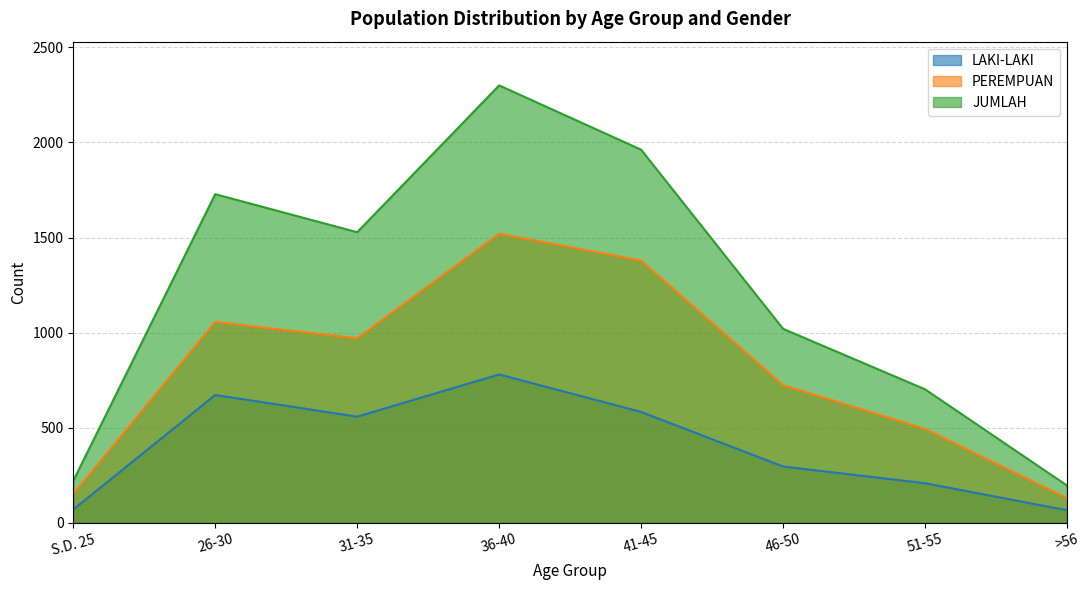

What is the difference between the LAKI-LAKI values at 46-50 and 36-40?

484